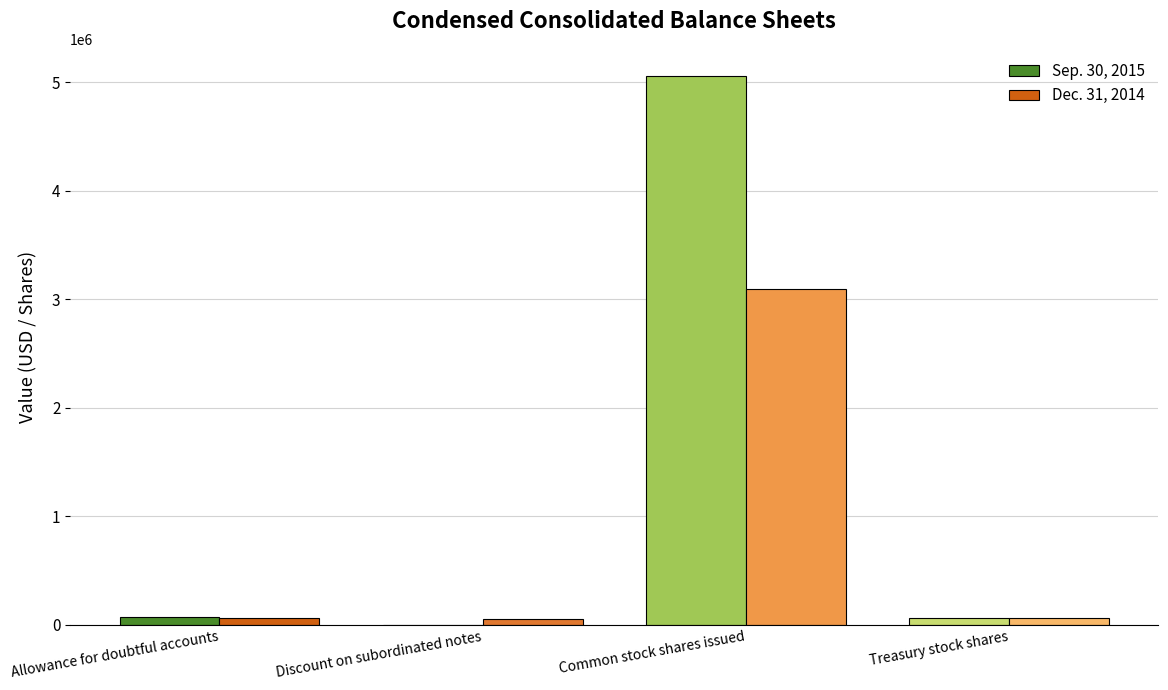

Which category has the highest value across all series?

Common stock shares issued